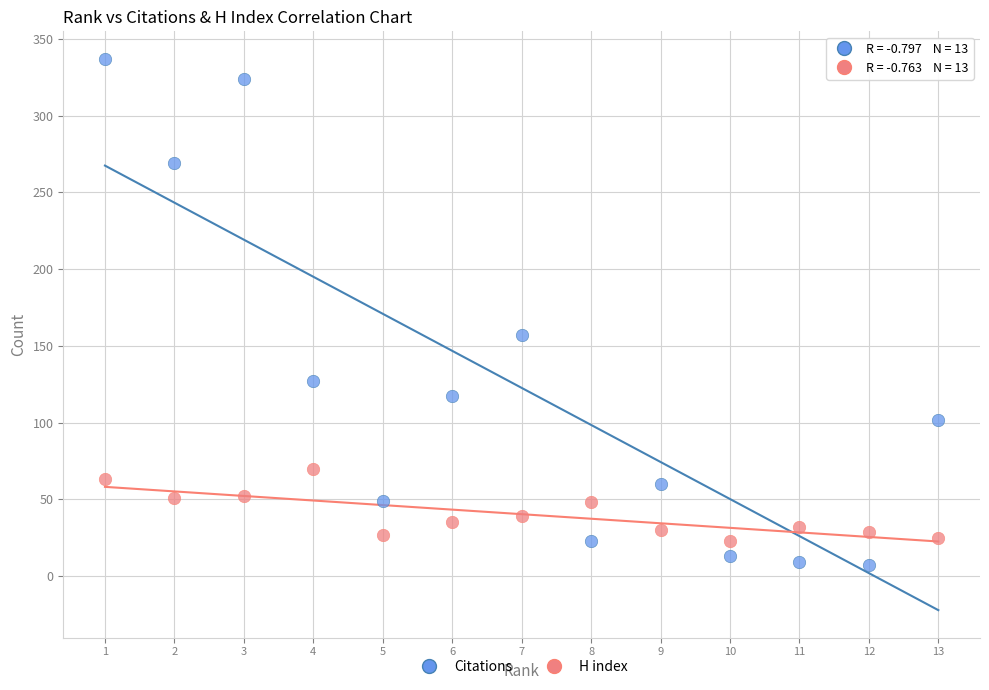

Which series contains the highest Y value?

Citations